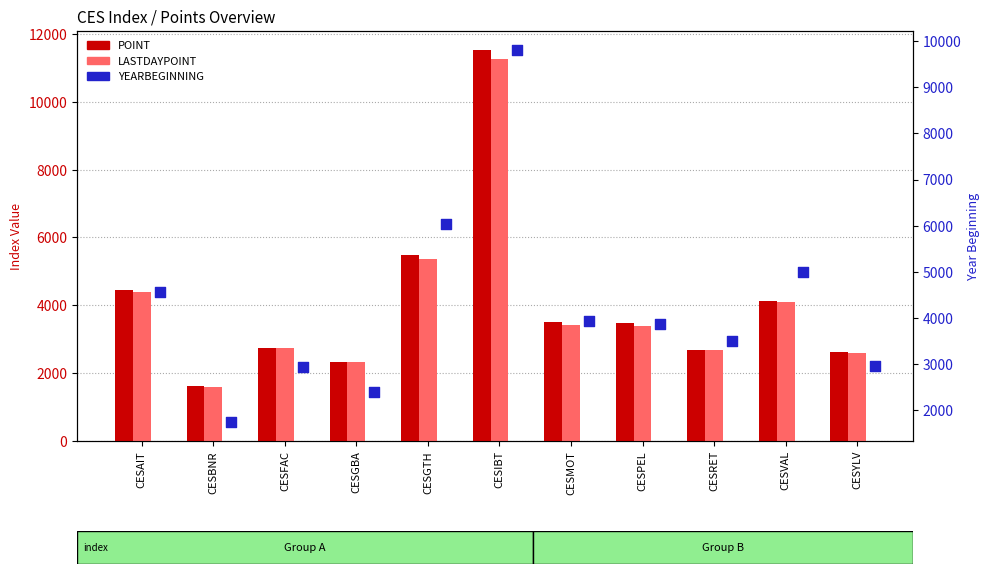

Which series contains the lowest Y value?

LASTDAYPOINT